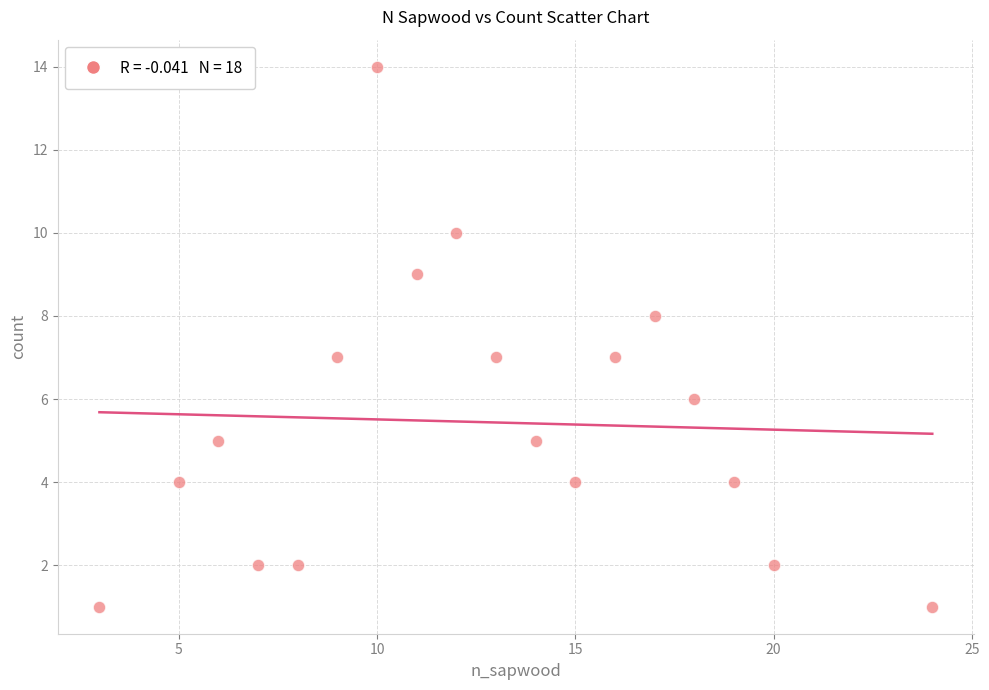

What is the range of X values (max minus min)?

21